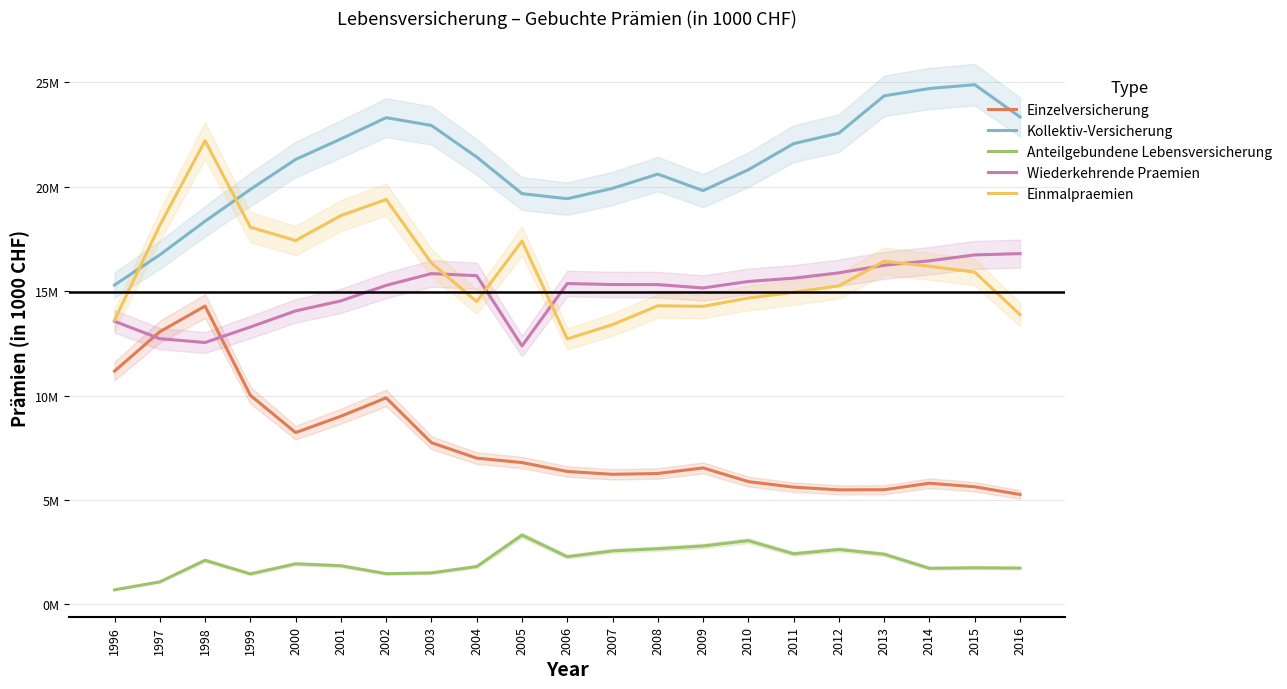

Rank the series by their maximum value, from highest to lowest.

Kollektiv-Versicherung, Einmalpraemien, Wiederkehrende Praemien, Einzelversicherung, Anteilgebundene Lebensversicherung